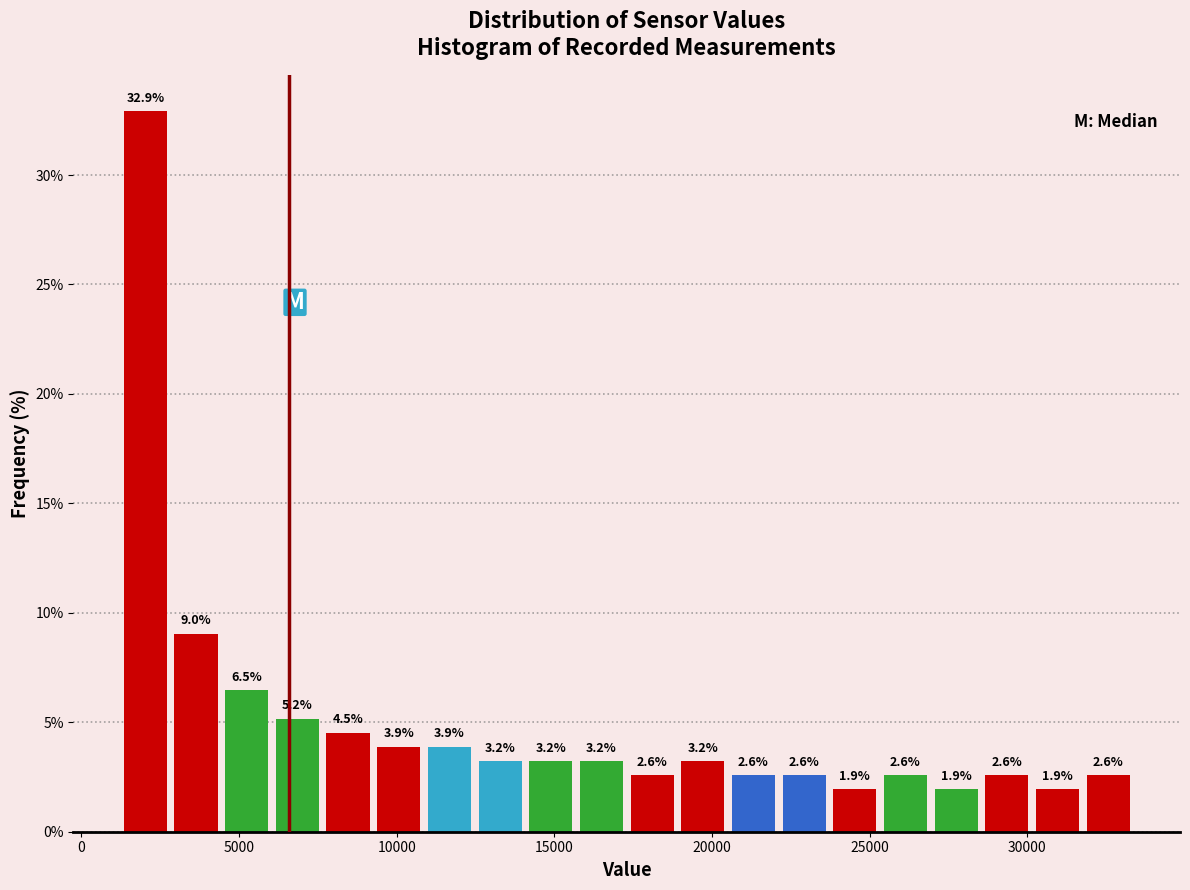

Read against the x-axis, roughly where is the centre of the tallest bar?

2000